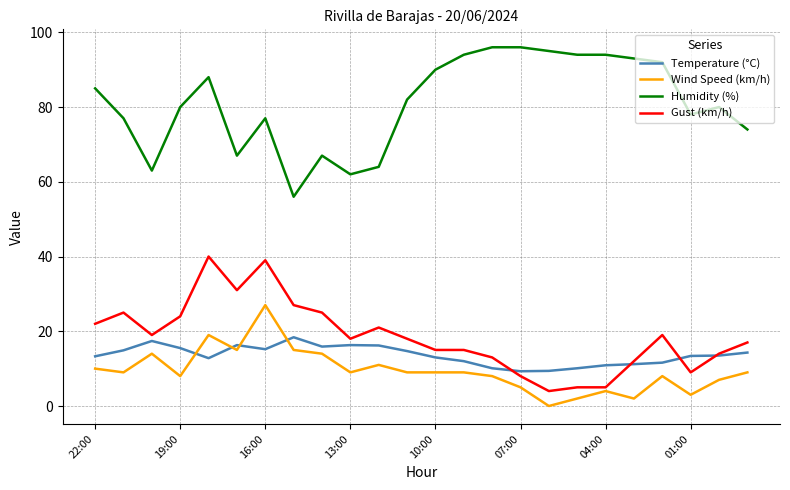

True or false: Humidity (%) and Gust (km/h) intersect in this chart.

False